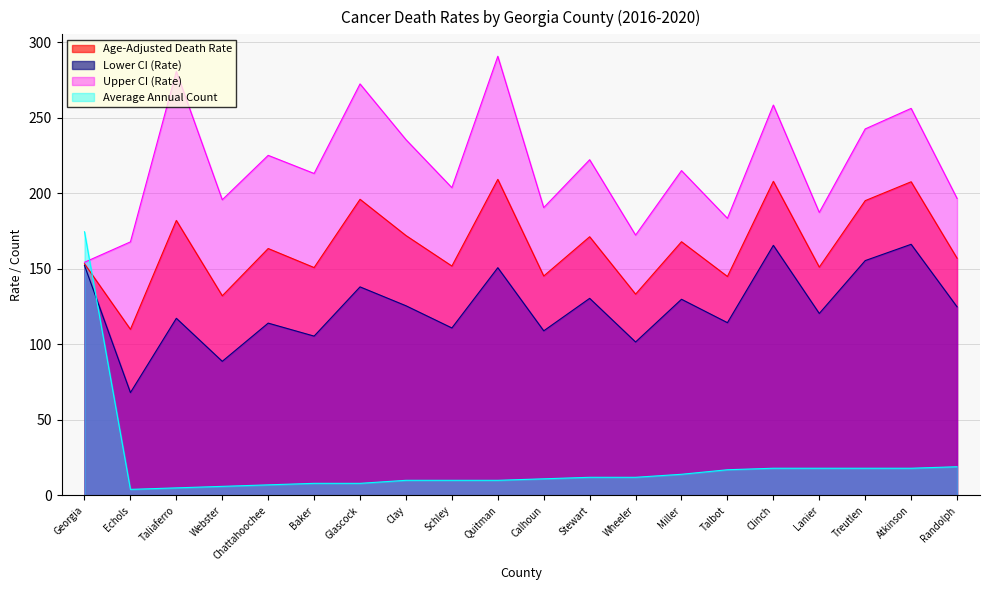

How many data points in Lower CI (Rate) are above 124?

10